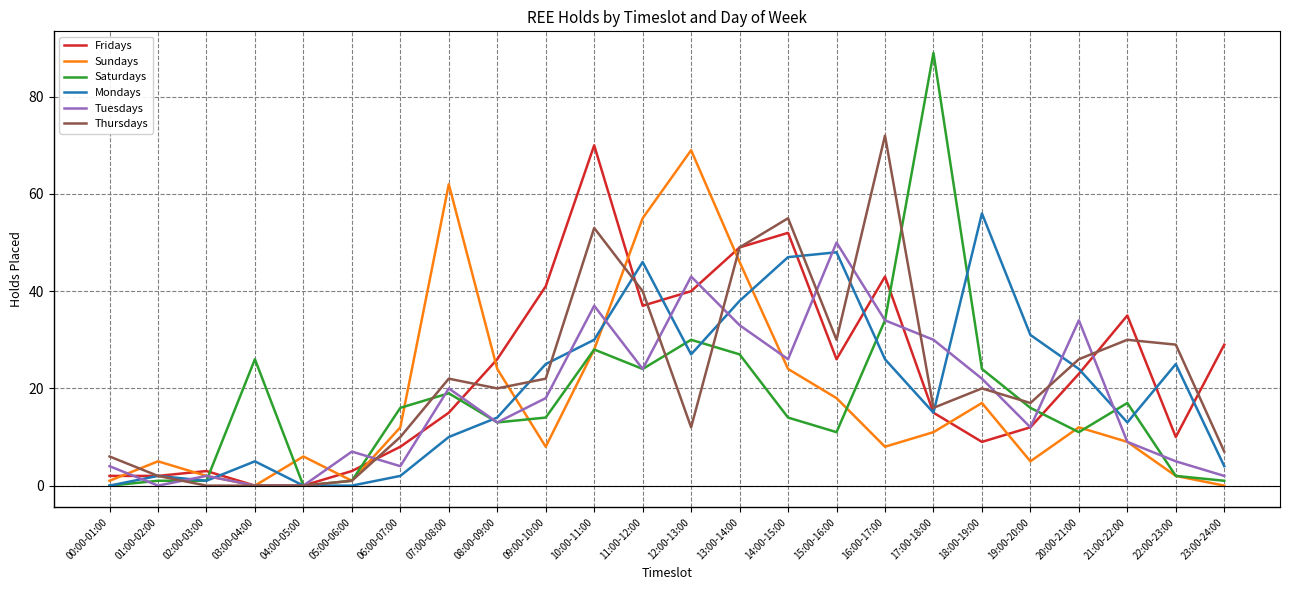

How many lines are shown in the chart?

6